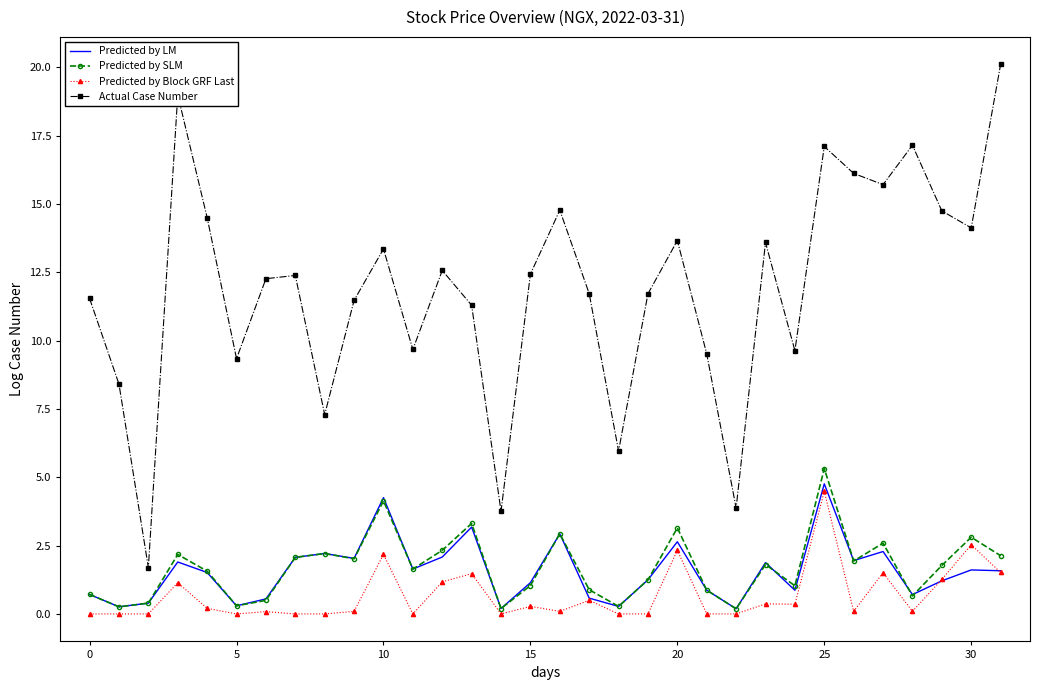

What is the greatest value displayed?

20.1